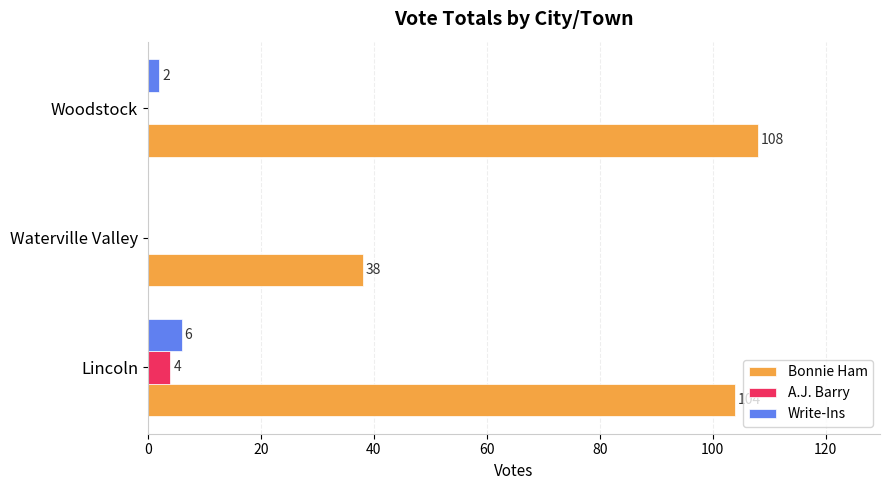

How many data points in A.J. Barry are above 0?

1